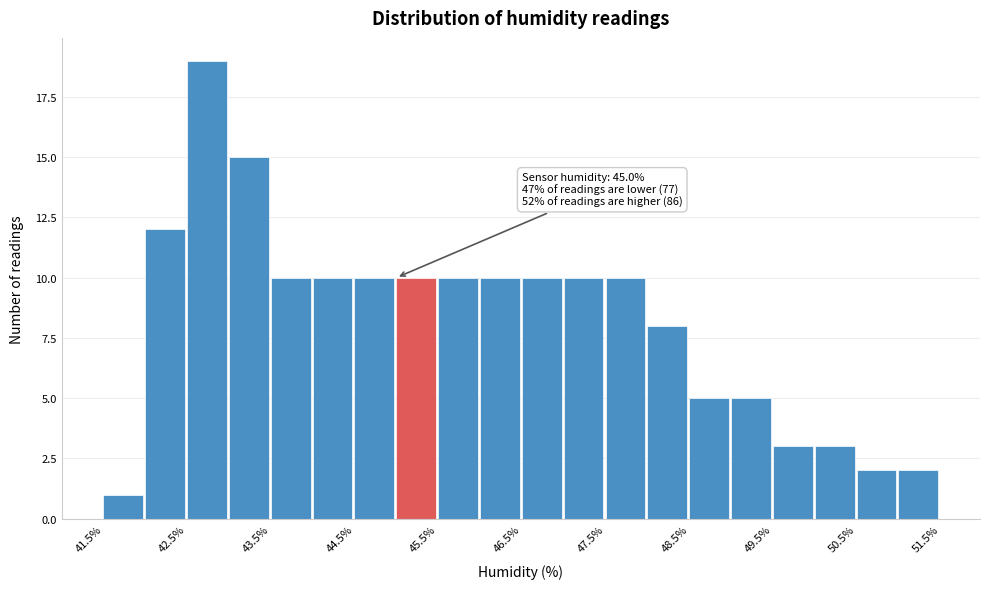

Over which range of the x-axis is the bar tallest?

42.5 to 43.0